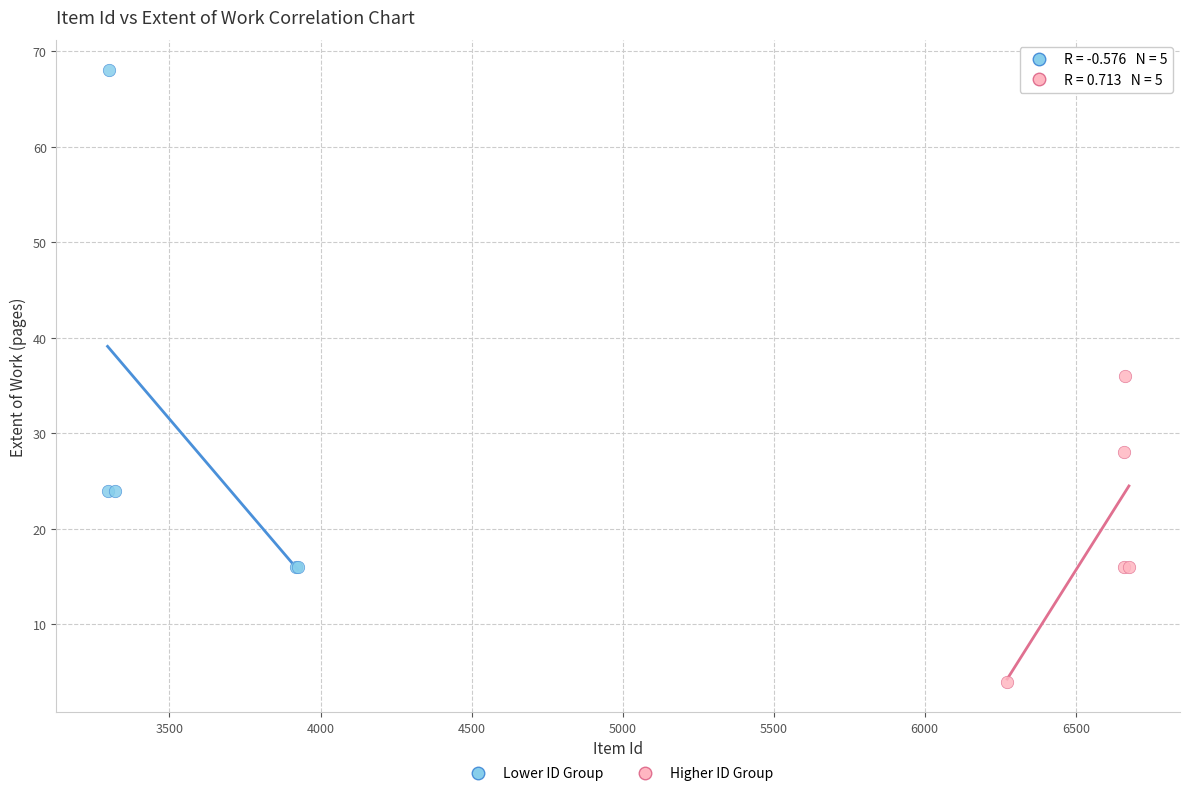

Which series has the widest spread of Y values?

Lower ID Group